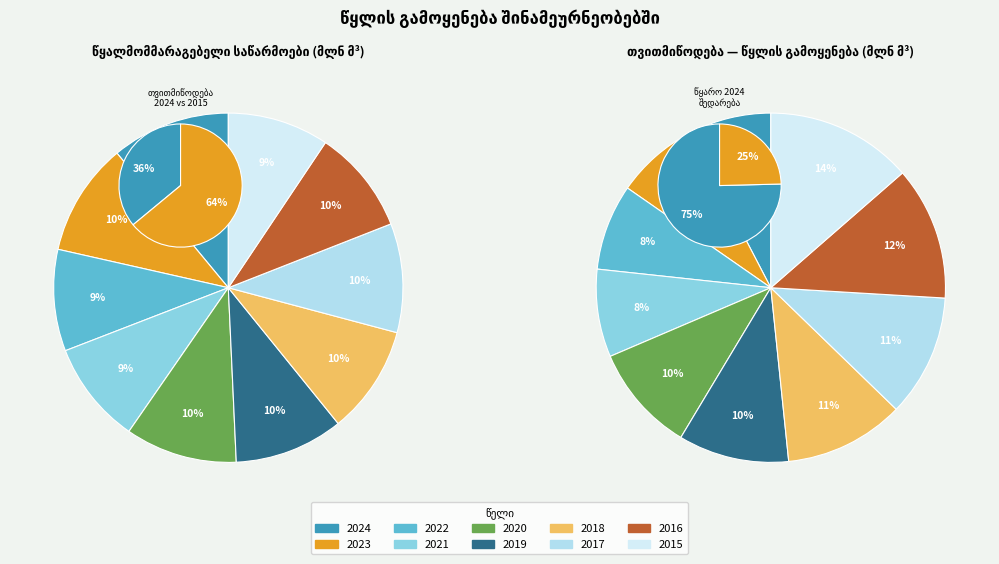

Which series has the widest spread of values?

წყლის გამოყენება (თვითმიწოდება)